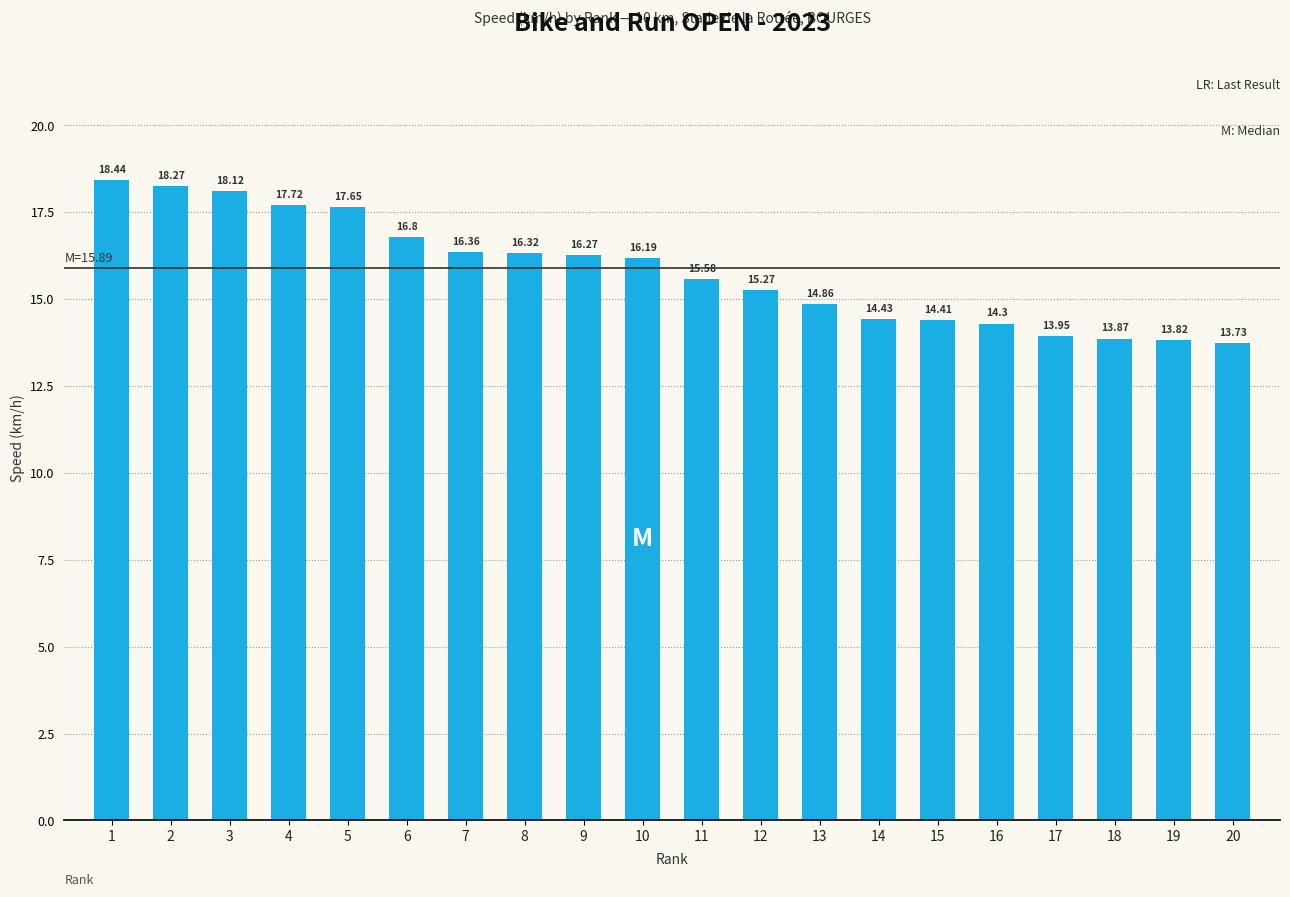

What is the ratio of the value at 5 to the value at 10?

1.1